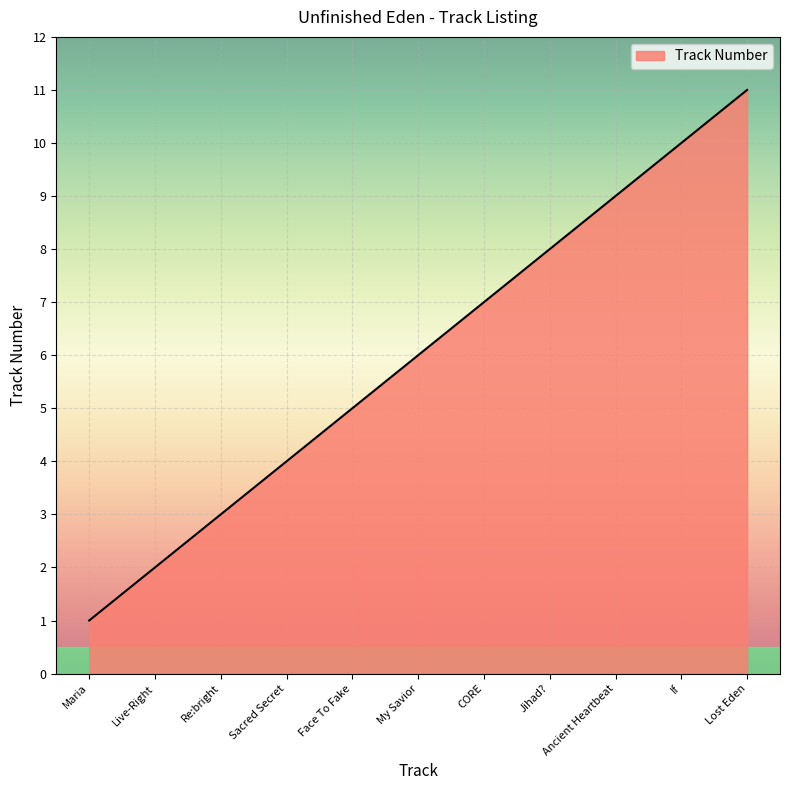

What position from the right is CORE?

5